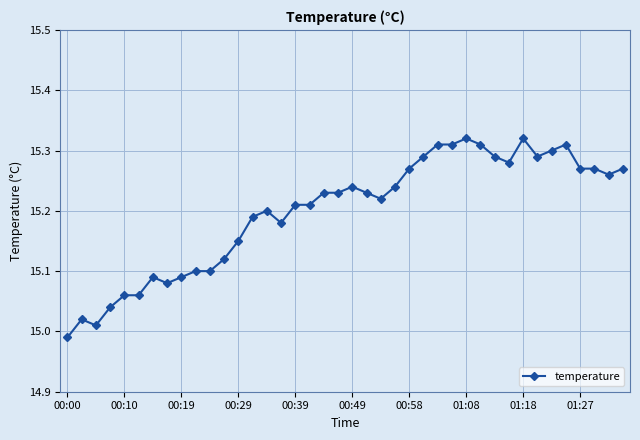

What is the difference between the second highest and minimum values?

0.3